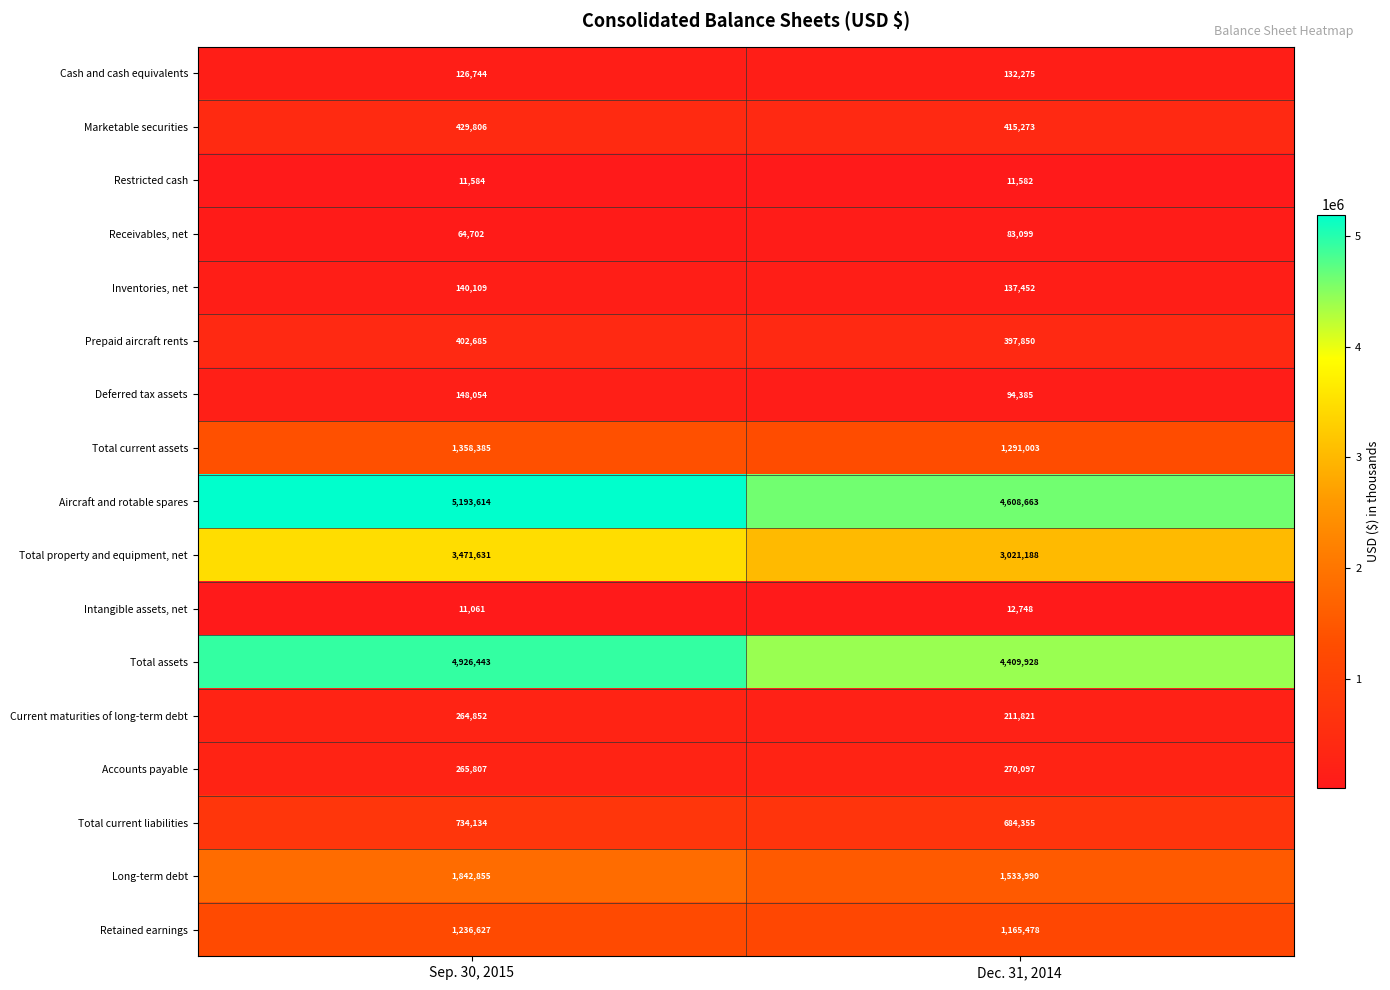

What is the sum of the Total current liabilities values at Dec. 31, 2014 and Sep. 30, 2015?

1418489